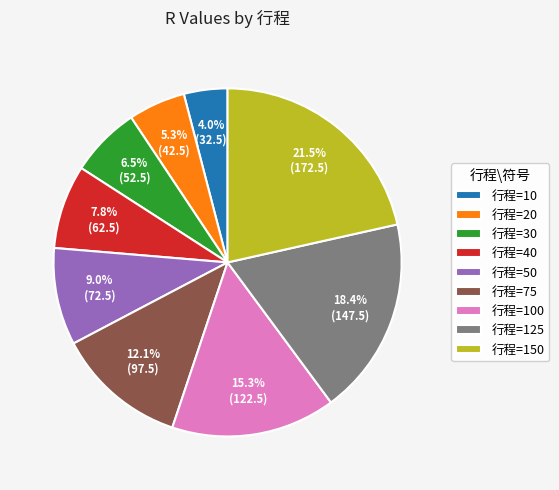

Is there any slice that represents more than half of the pie?

No